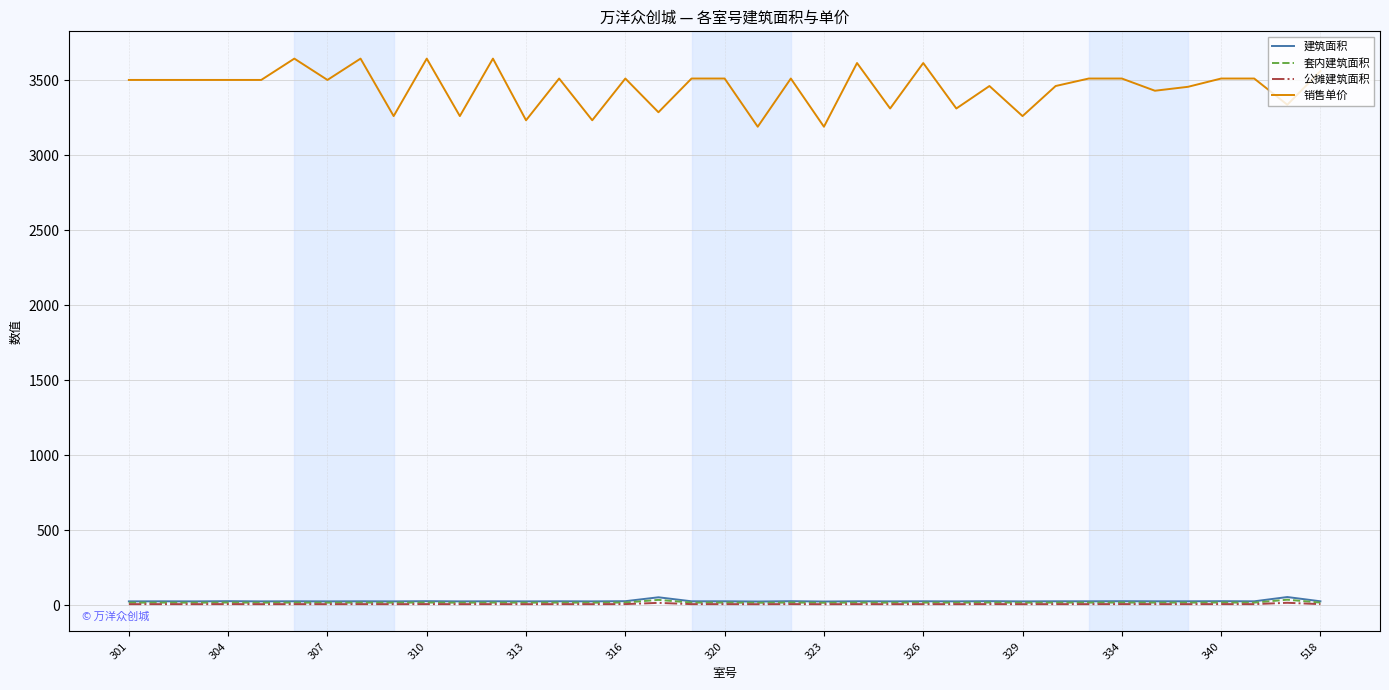

True or false: 建筑面积 and 销售单价 cross at least once.

False